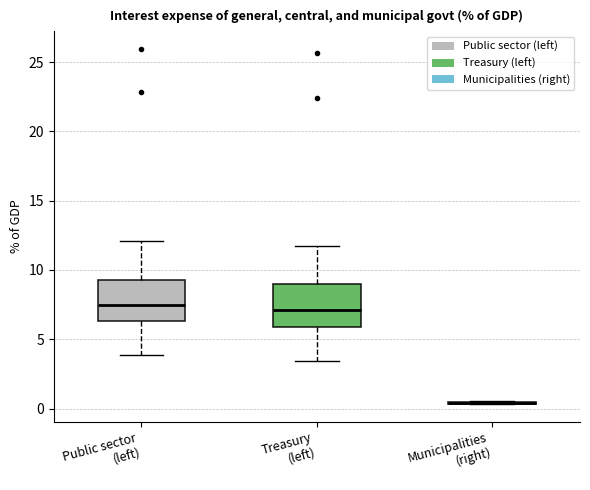

Where does the lower whisker of the box for Public sector (left) end on the y-axis? The values are not printed on the chart, so give them approximately, as read against the axis.

4.0